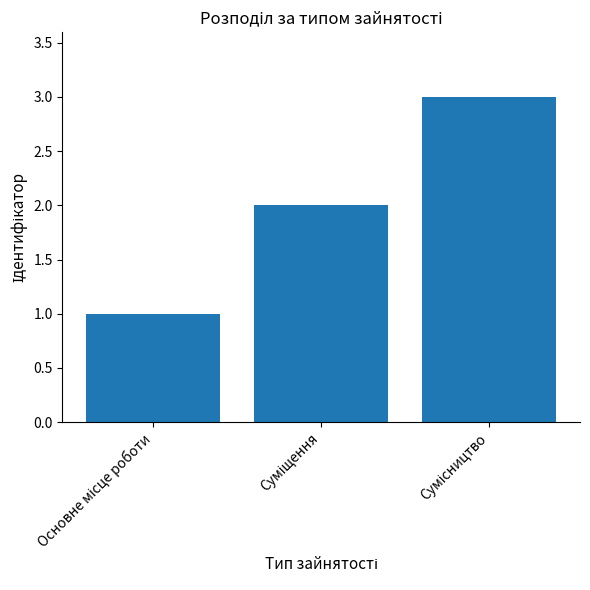

What is the smallest value displayed?

1